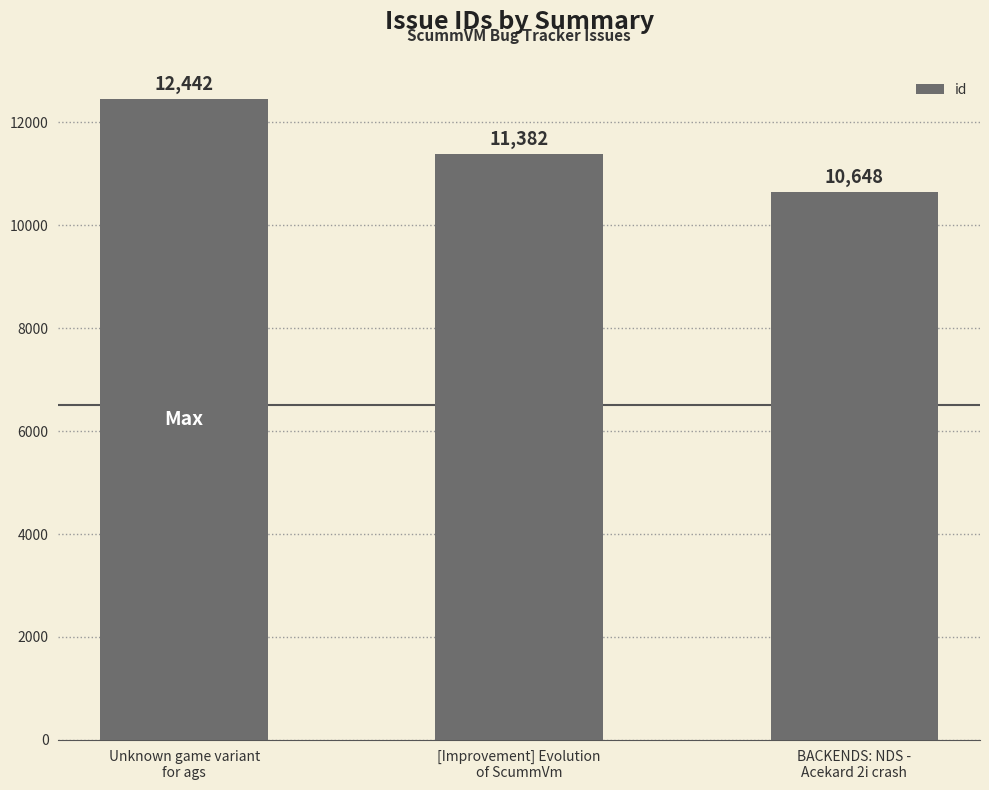

Rank the categories by value from lowest to highest.

BACKENDS: NDS -
Acekard 2i crash, [Improvement] Evolution
of ScummVm, Unknown game variant
for ags